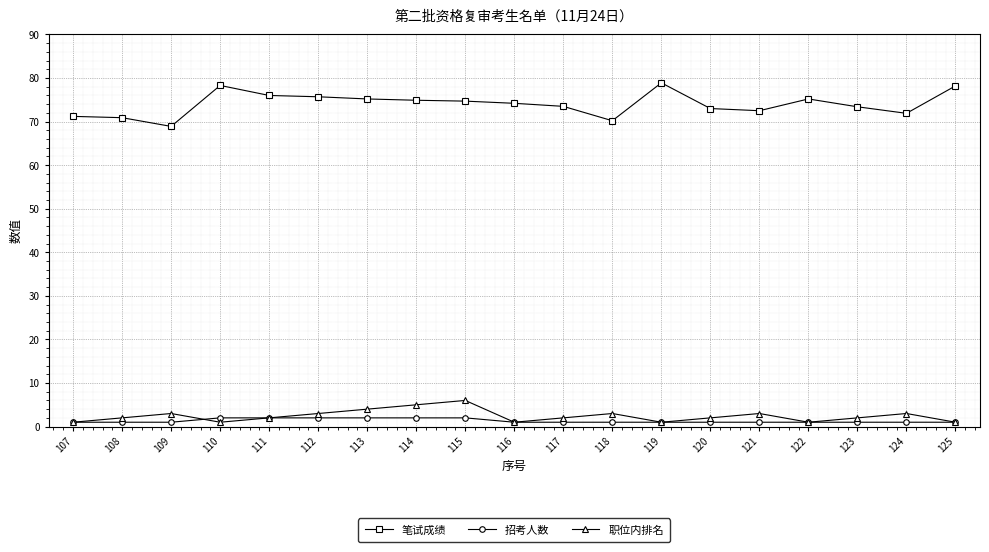

Which series changed the most between 107 and 122?

笔试成绩